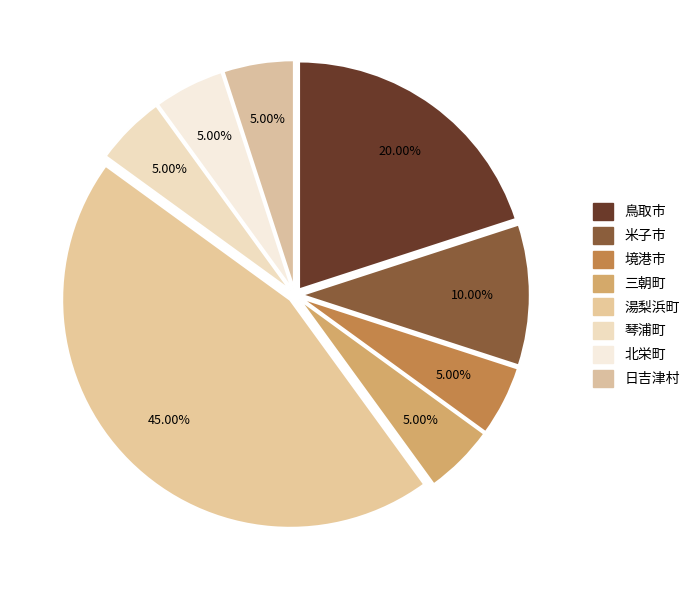

Count the number of slices in the pie.

8